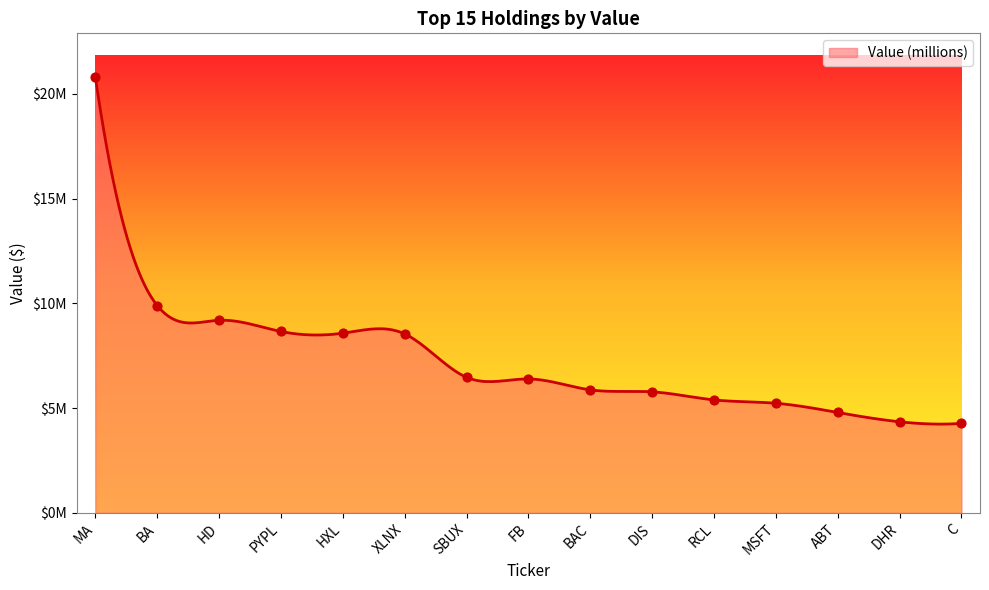

What is the ratio of the value at ABT to the value at C?

1.1